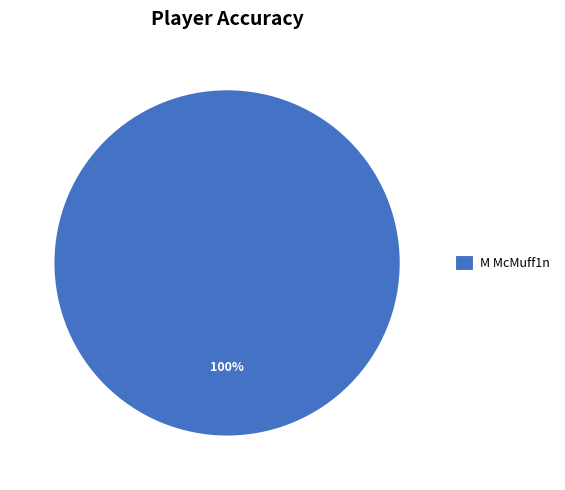

How many segments does this pie chart have?

1